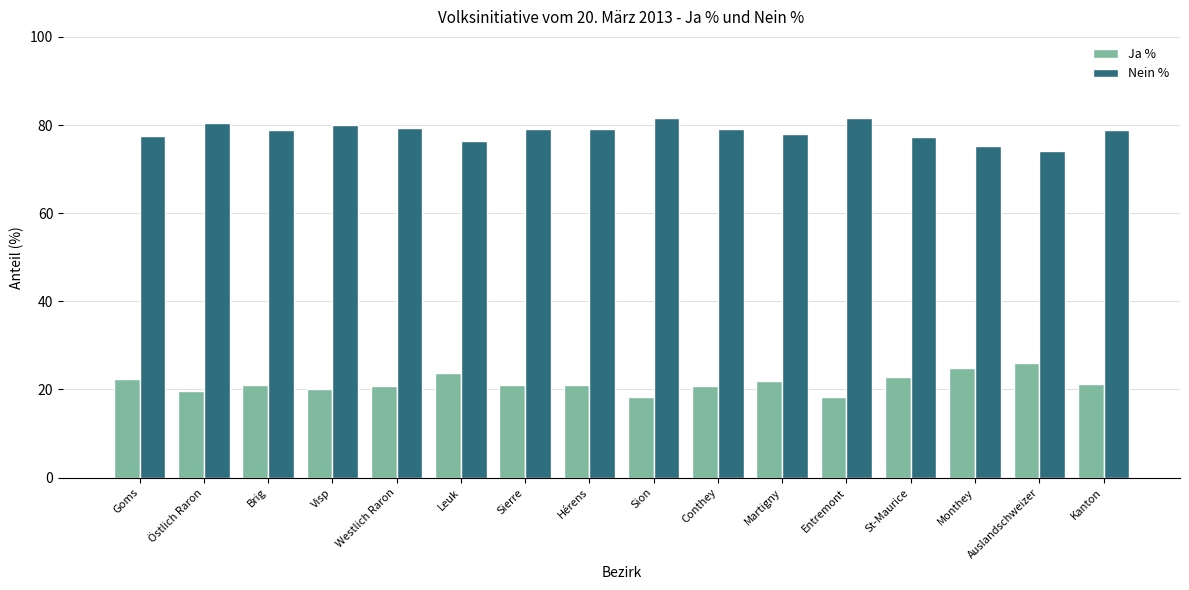

What is the difference between the second highest and minimum values in the Nein % series?

7.6